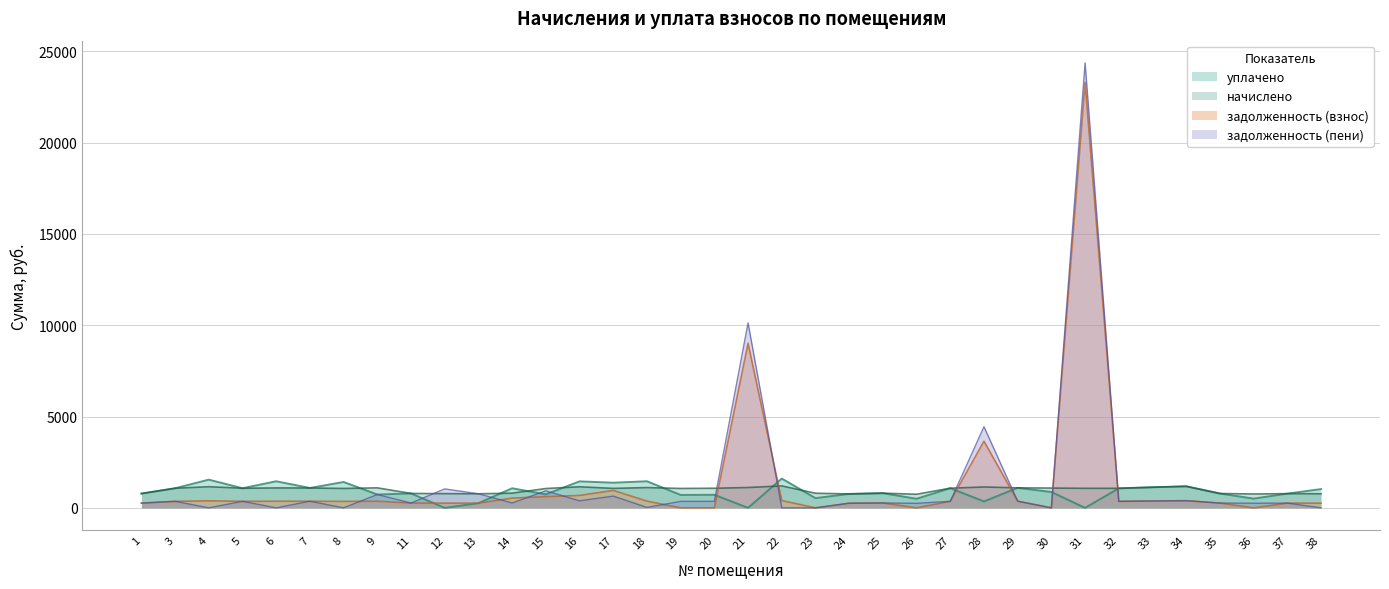

True or false: уплачено has a value of 784.8 at 35.

True